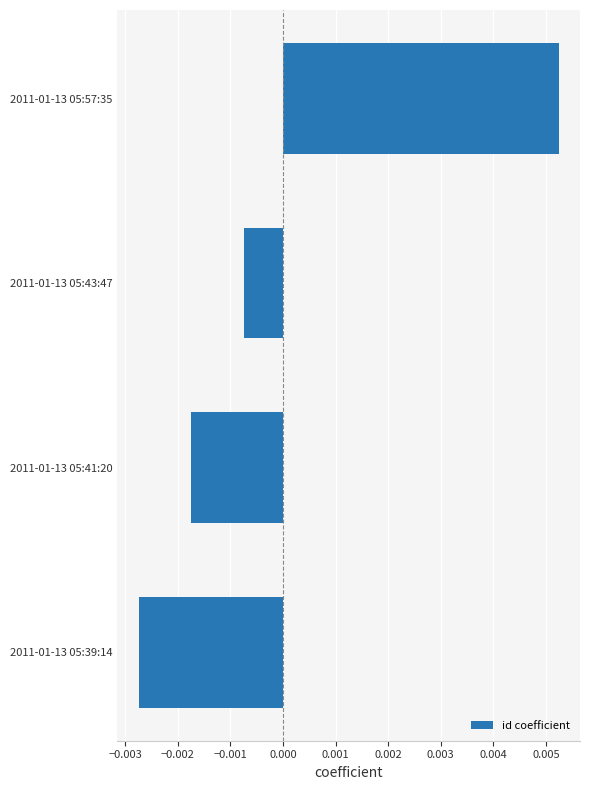

Rank the categories by value from highest to lowest.

2011-01-13 05:57:35, 2011-01-13 05:43:47, 2011-01-13 05:41:20, 2011-01-13 05:39:14